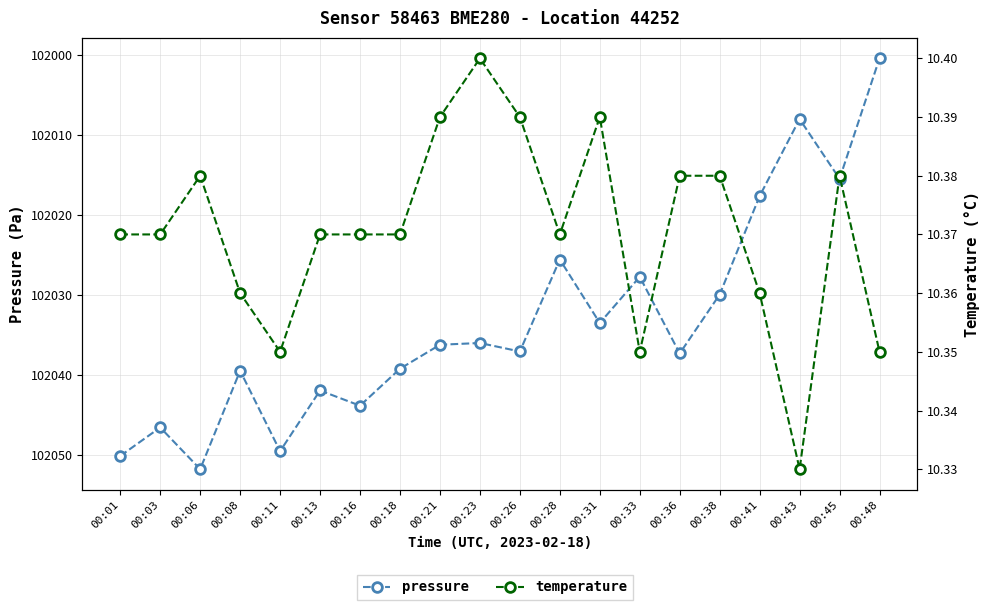

At how many categories does at least one series exceed 18031?

20